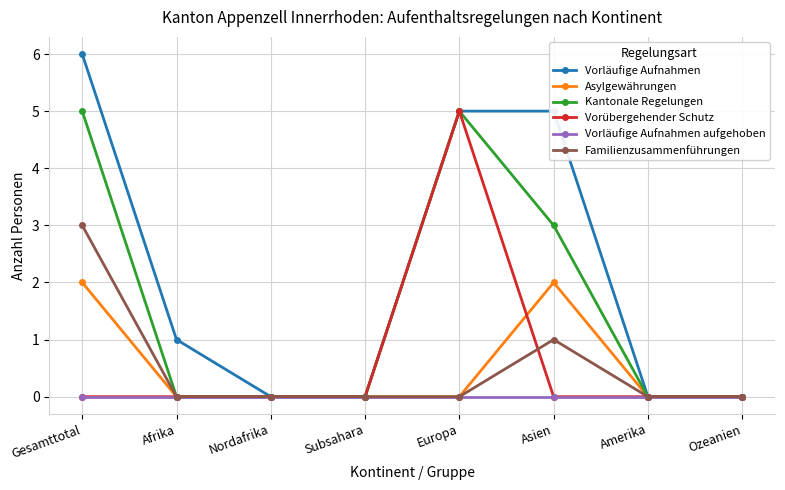

Reading right to left, what are all the values shown in this chart?

Vorläufige Aufnahmen: 0	0	5	5	0	0	1	6
Asylgewährungen: 0	0	2	0	0	0	0	2
Kantonale Regelungen: 0	0	3	5	0	0	0	5
Vorübergehender Schutz: 0	0	0	5	0	0	0	0
Vorläufige Aufnahmen aufgehoben: 0	0	0	0	0	0	0	0
Familienzusammenführungen: 0	0	1	0	0	0	0	3